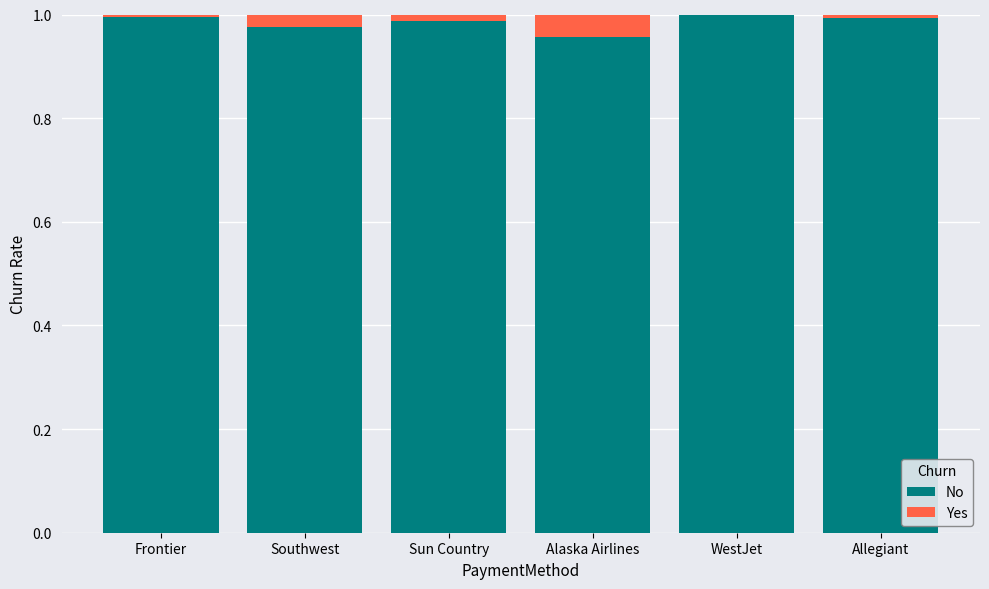

What are all the series names shown in the legend?

No, Yes